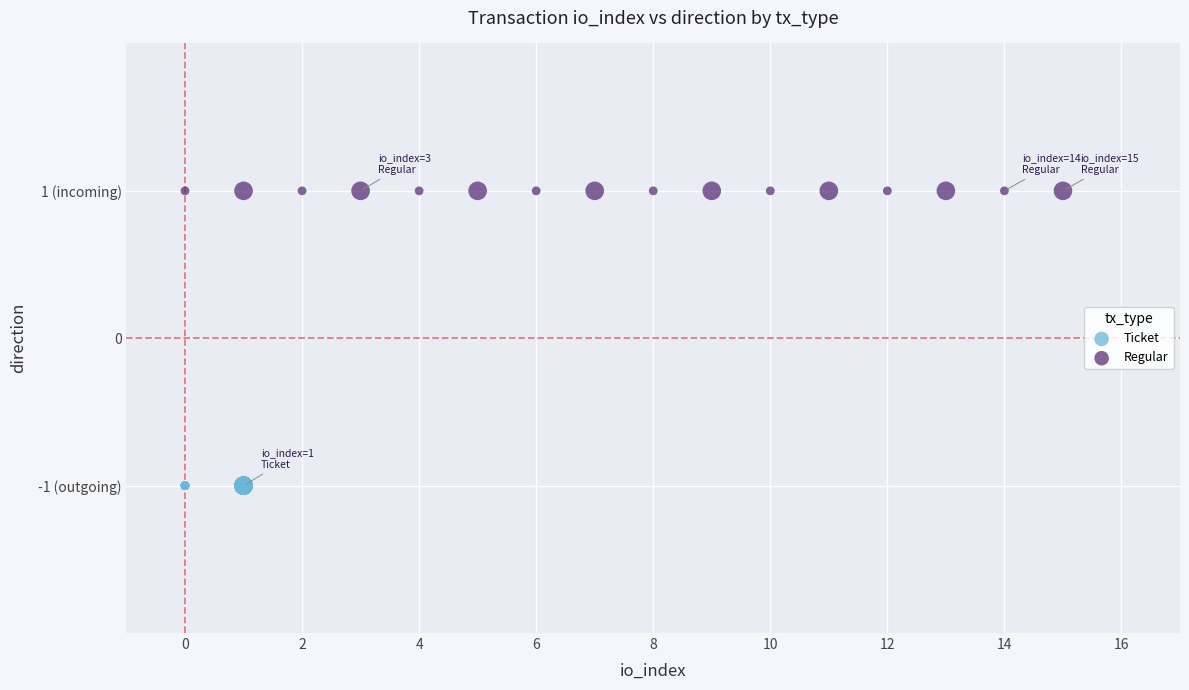

What are all the series names shown in the legend?

Ticket, Regular